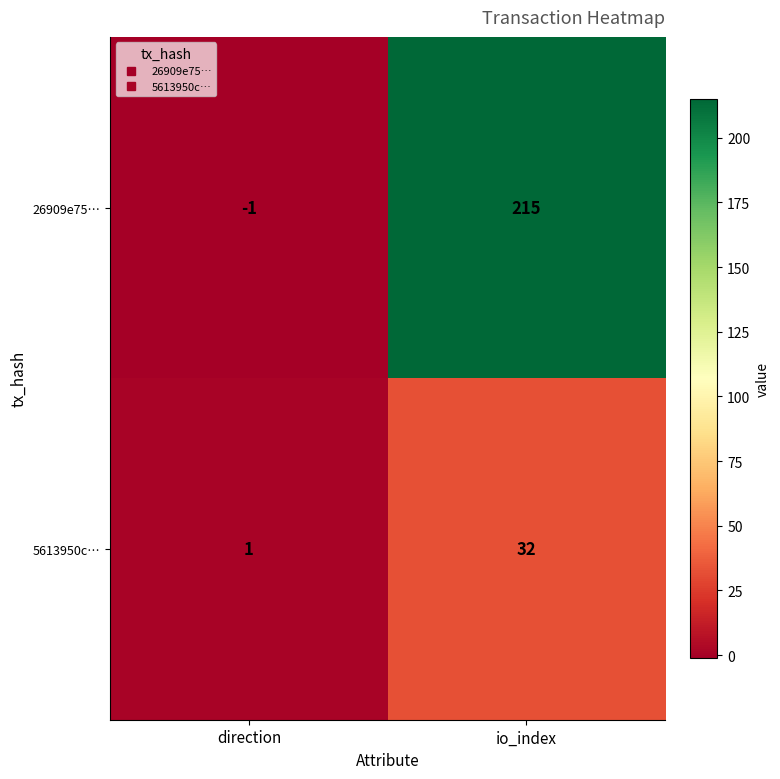

Reading left to right, extract all data points from this chart.

26909e75…: direction=-1	io_index=215
5613950c…: direction=1	io_index=32